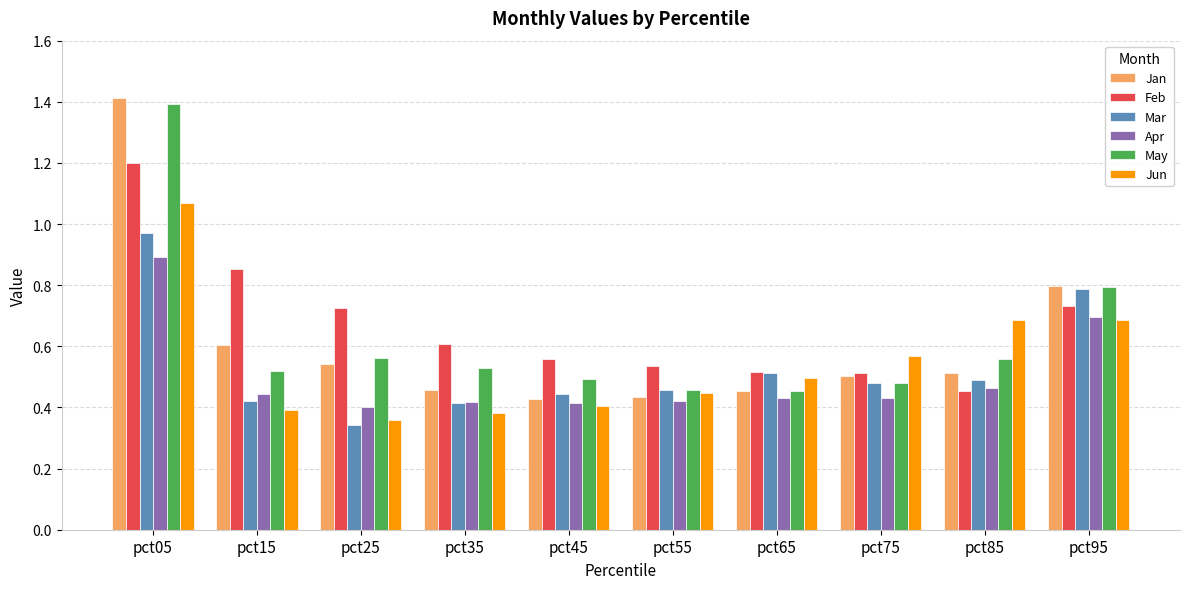

What is the sum of the Apr values at pct85 and pct05?

1.4